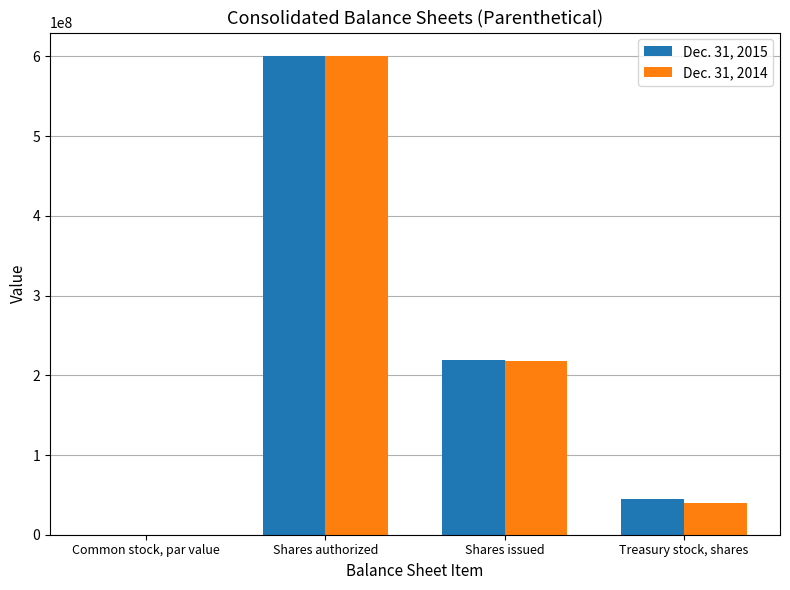

Are the bars horizontal?

No